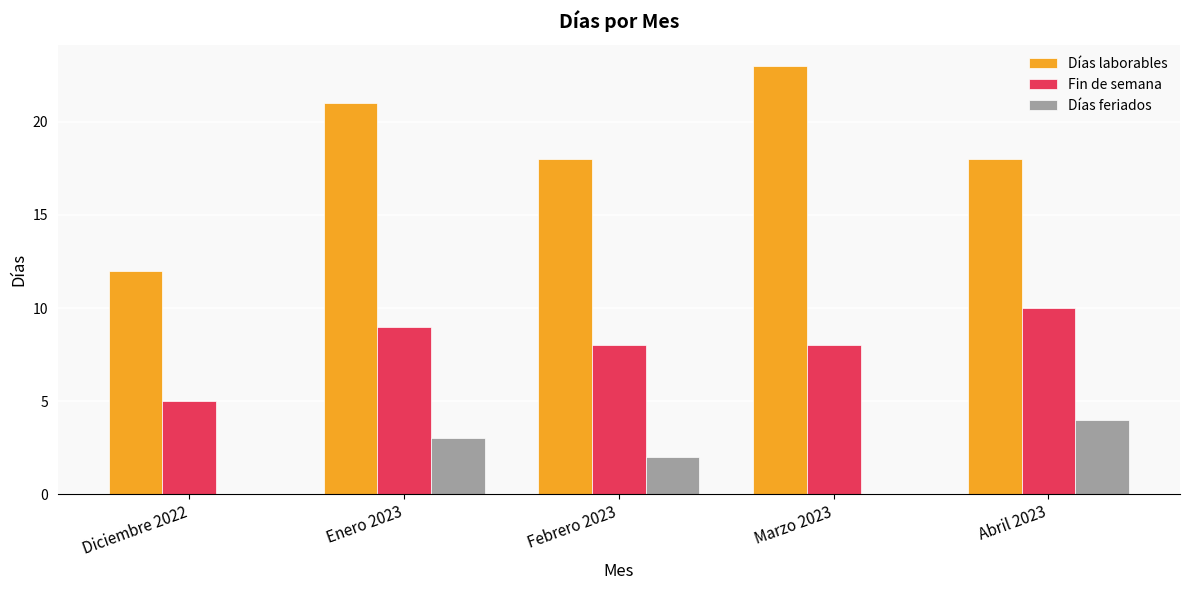

What value does the Días laborables series have at Abril 2023, to the nearest 10?

20